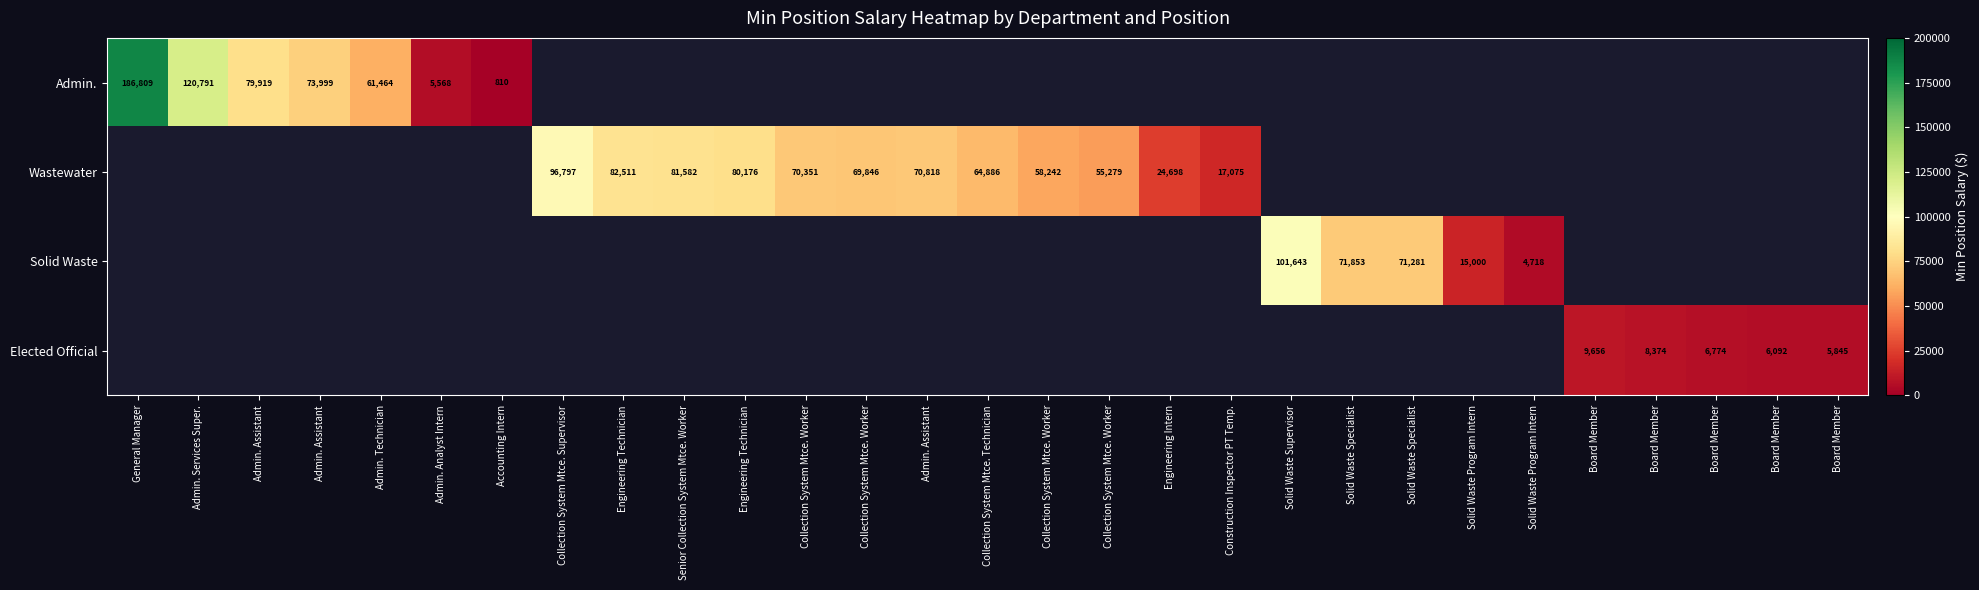

The value of Wastewater at Engineering Technician is 80176.0. True or false?

True